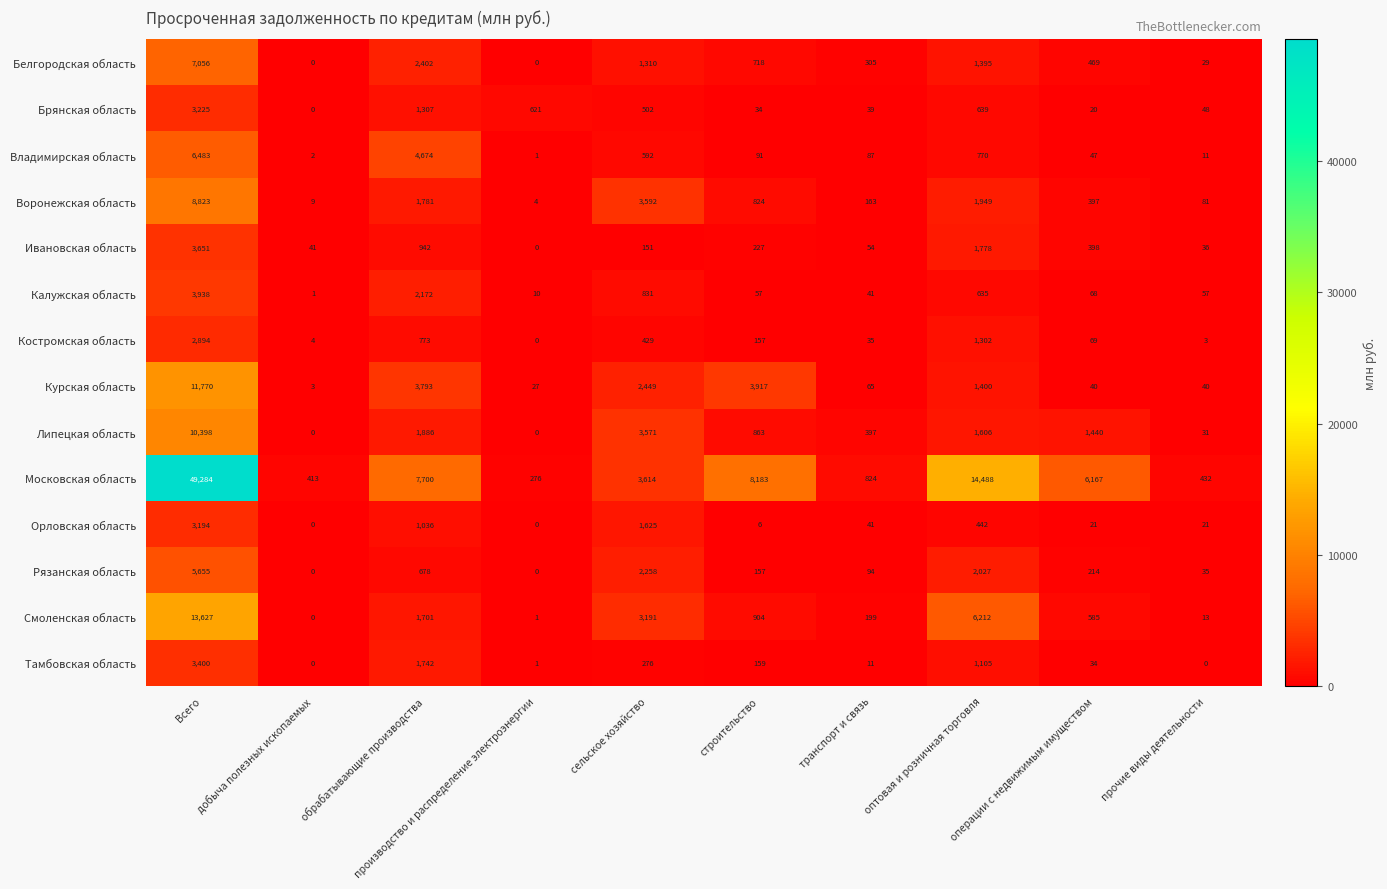

What is the sum of the Московская область values at строительство and операции с недвижимым имуществом?

14350